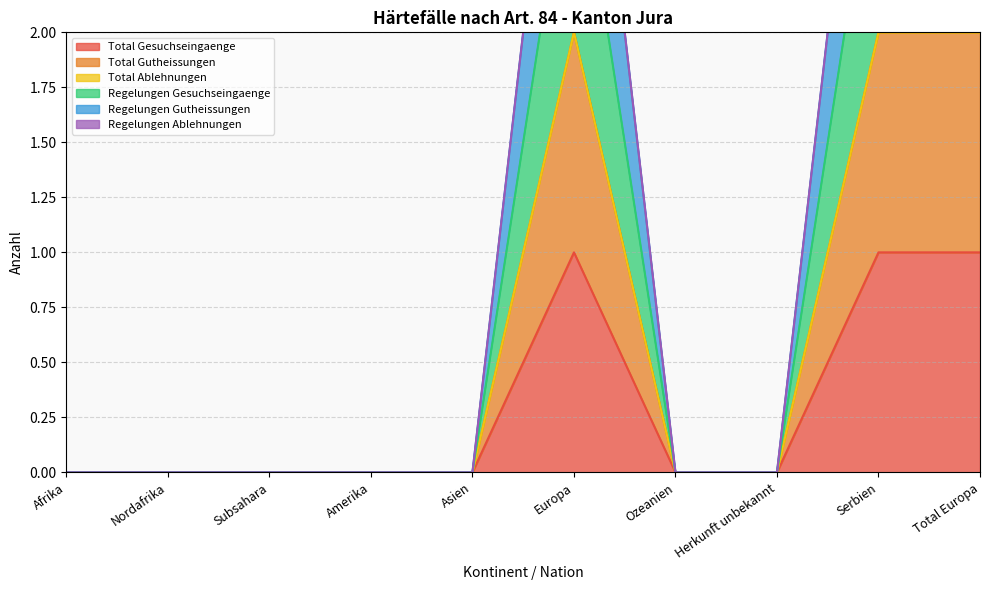

What is the difference between the second highest and minimum values in the Regelungen Gutheissungen series?

3